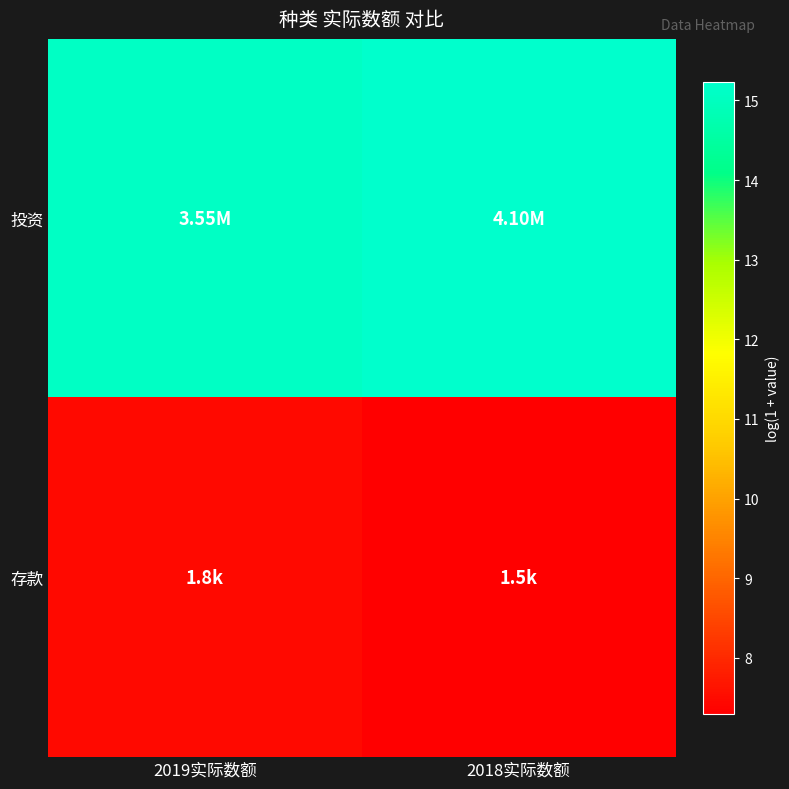

What is the total value across all series at 2019实际数额?

22.6